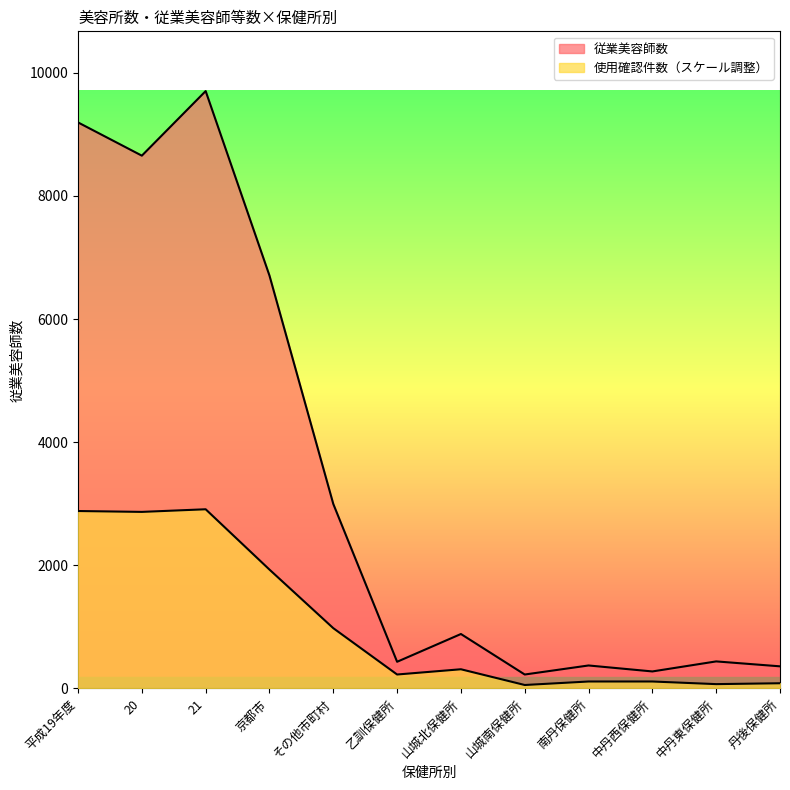

How many interior local peaks does the 使用確認件数 series have?

2